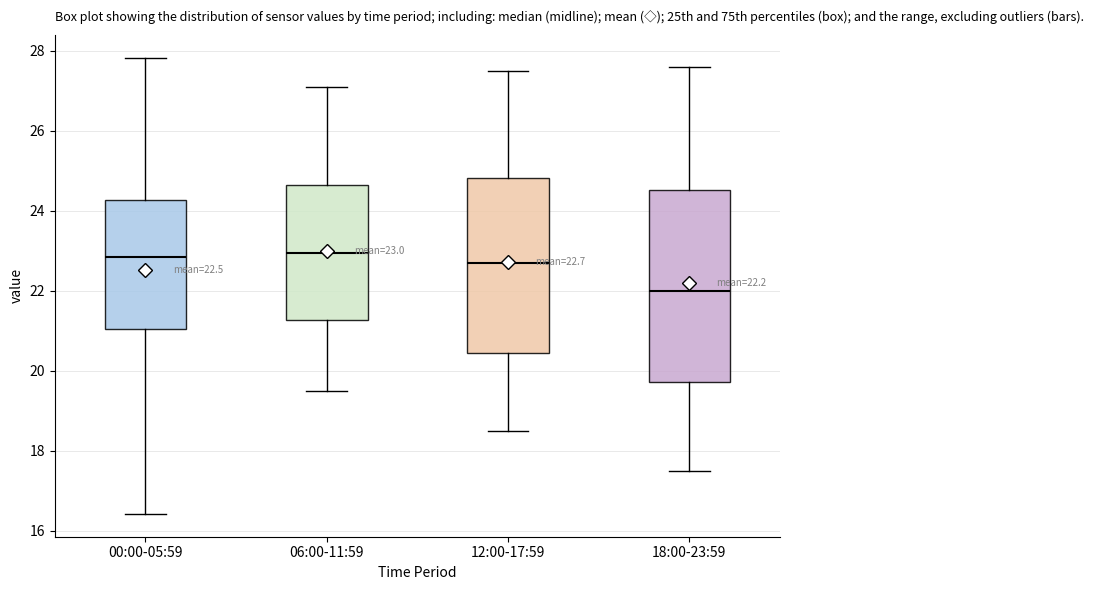

Comparing the boxes themselves (not the whiskers), which one is the tallest?

18:00-23:59